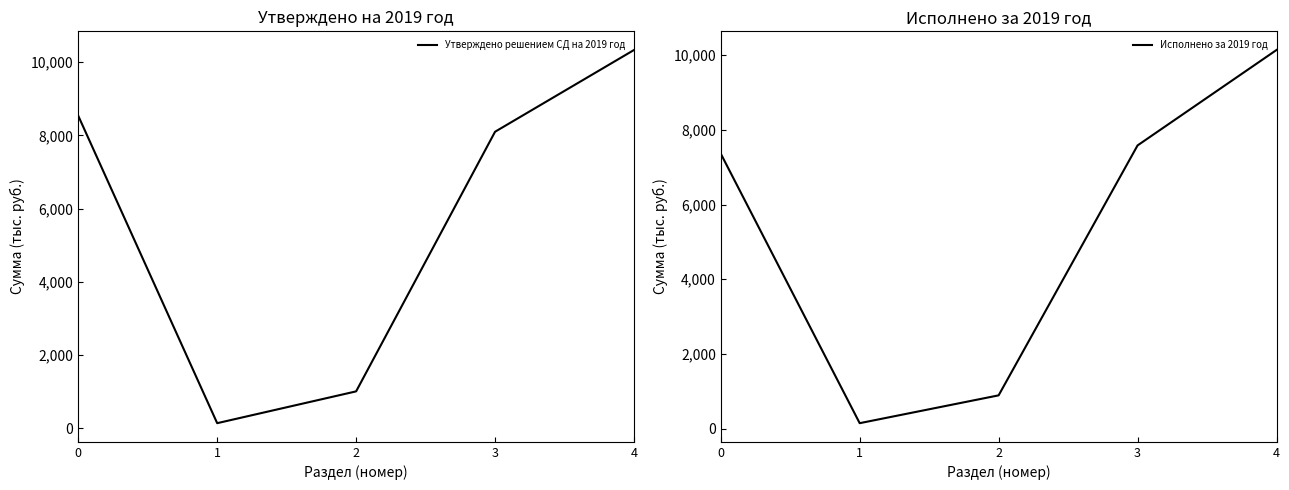

What is the total value across all series at 4?

20473.0